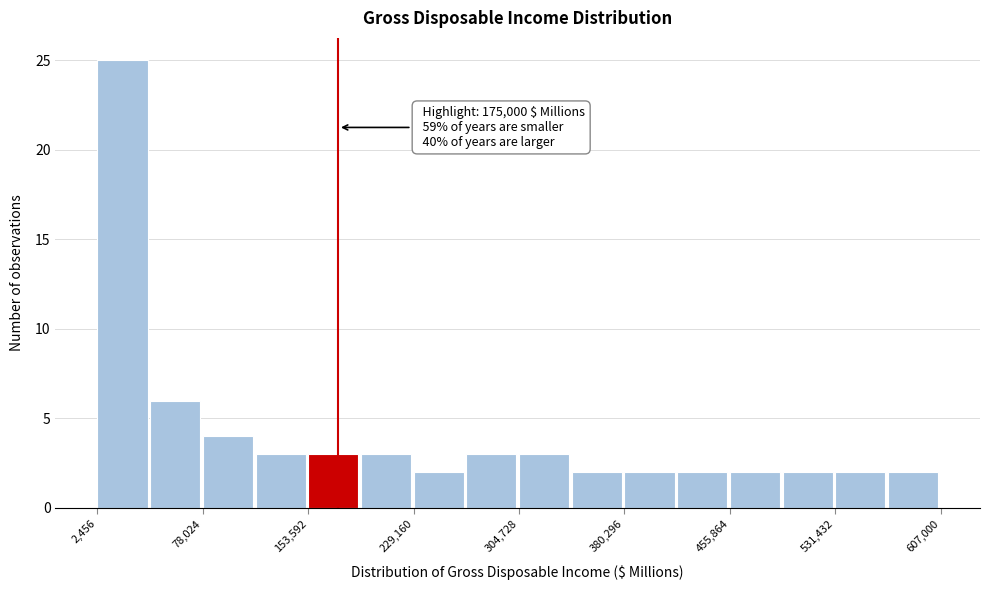

Read against the x-axis, roughly where is the centre of the tallest bar?

20000